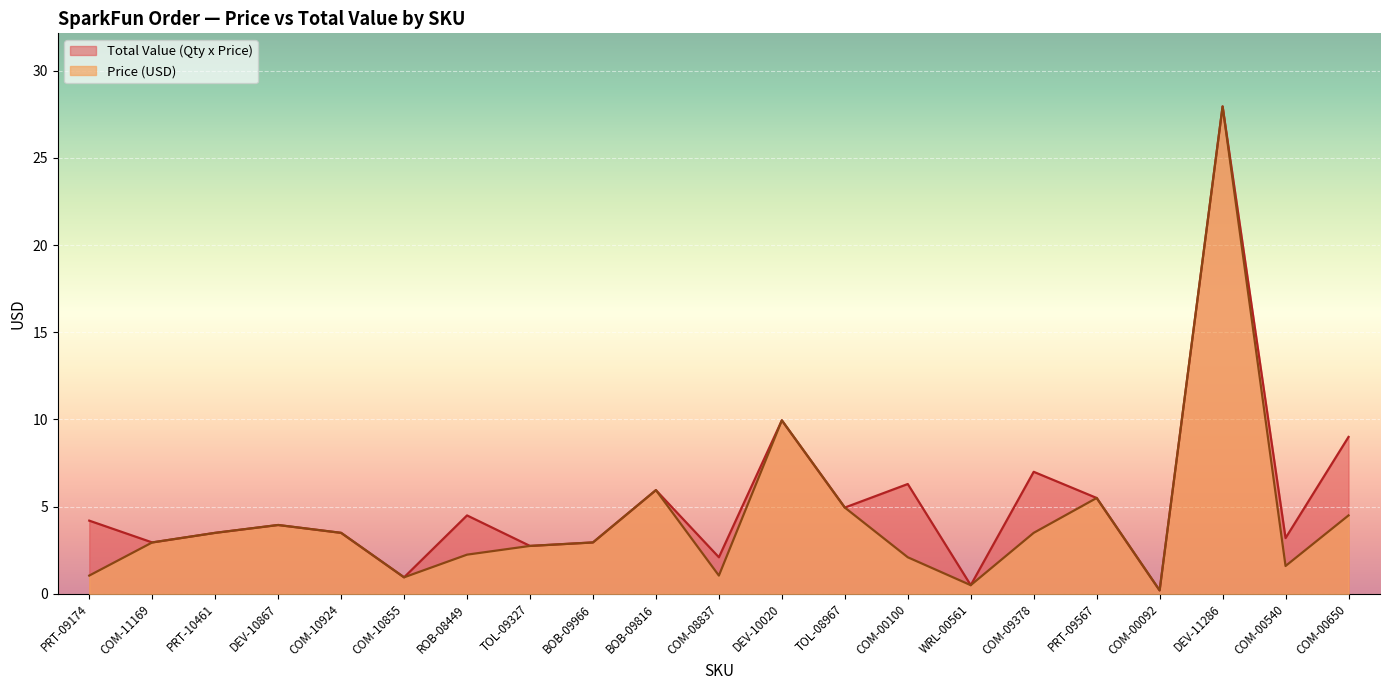

What are all the series names shown in the legend?

Total Value (Qty x Price), Price (USD)